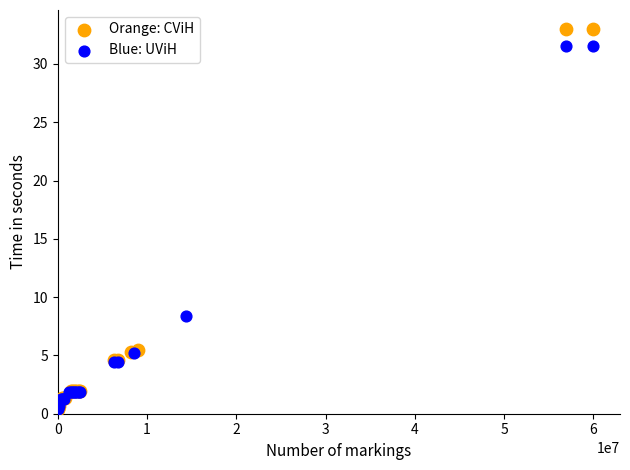

Which series reaches the maximum Y coordinate?

Orange: CViH